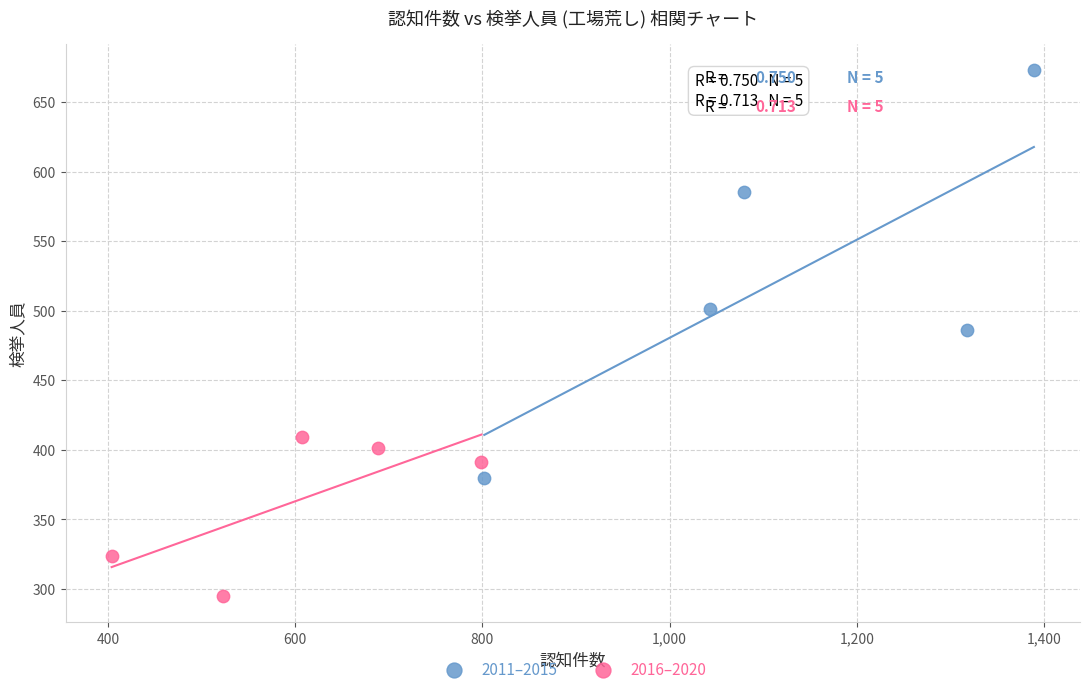

Which series reaches the maximum Y coordinate?

2011–2015